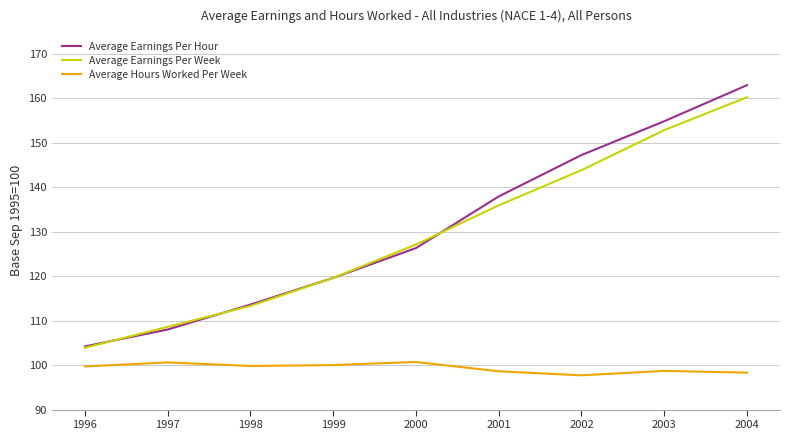

The Average Earnings Per Week series shows 119.6 at 1999. True or false?

True